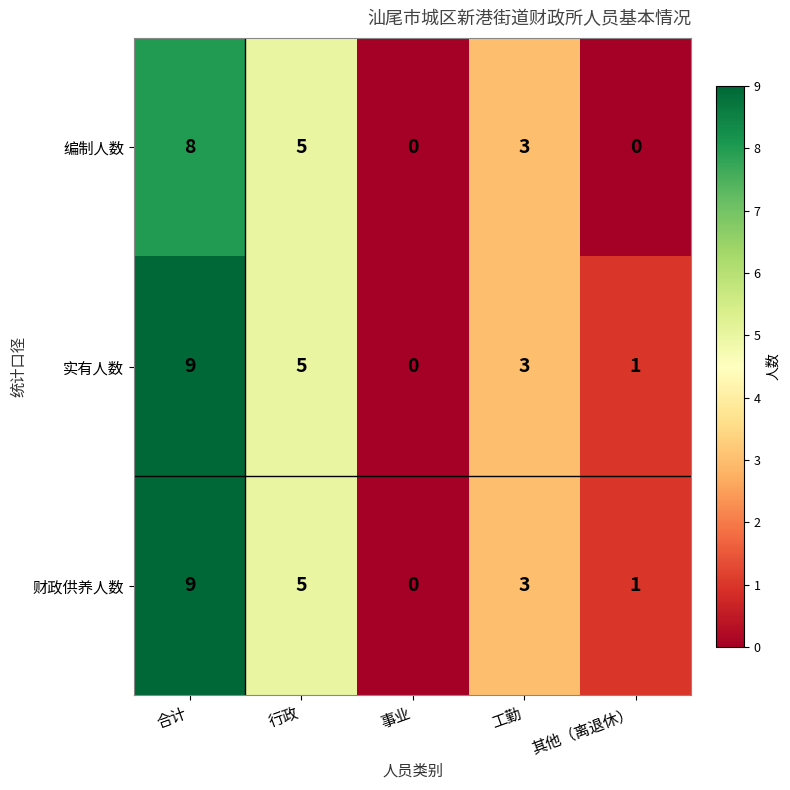

List the labels in order of 财政供养人数 value, smallest first.

事业, 其他（离退休）, 工勤, 行政, 合计